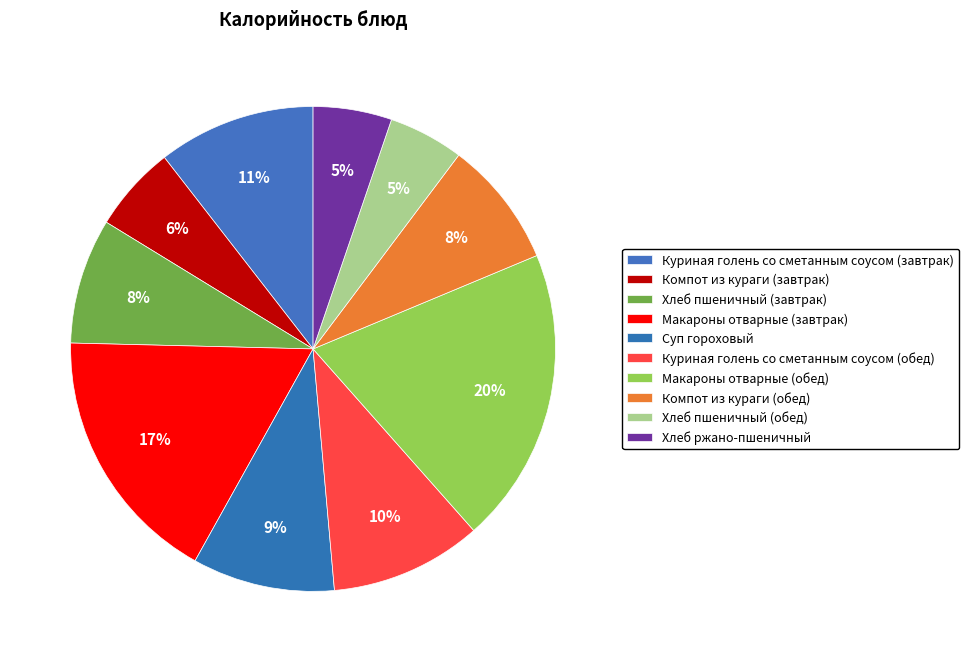

Is there any slice that represents more than half of the pie?

No